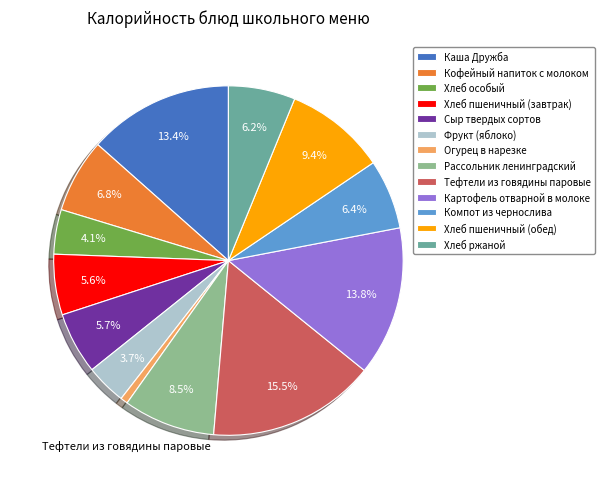

Is there a majority slice in this chart?

No